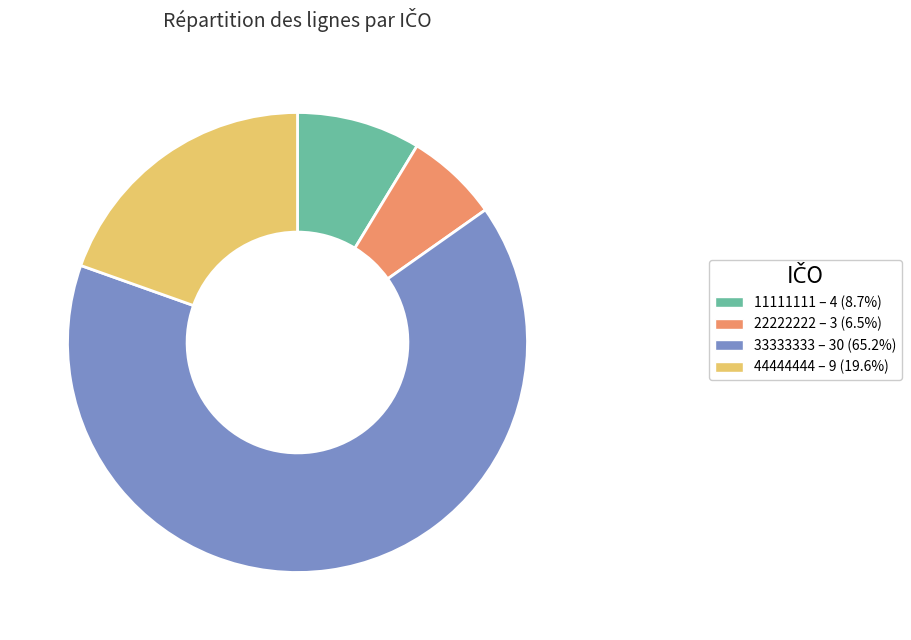

Which has a higher value, 44444444 or 22222222?

44444444